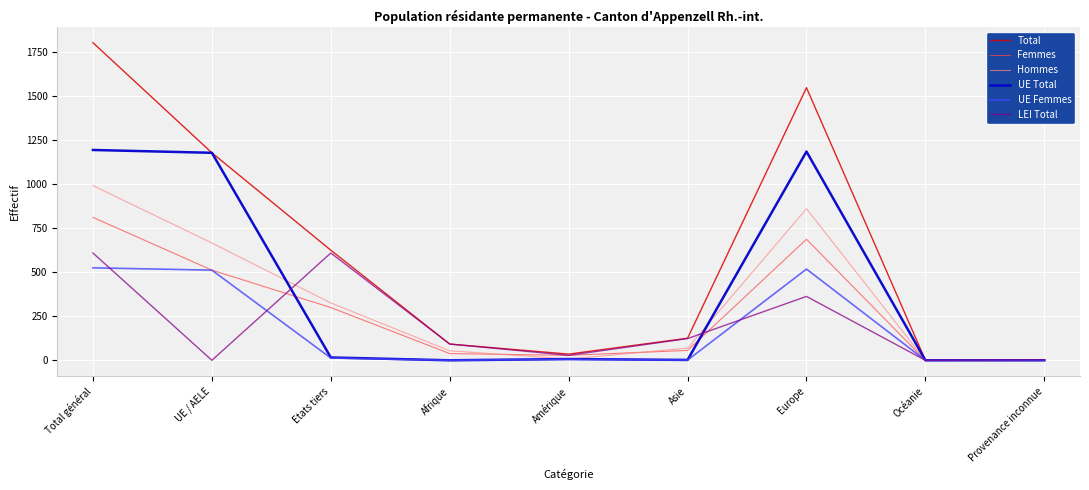

Rank the series at Total général from highest to lowest value.

Total, UE Total, Hommes, Femmes, LEI Total, UE Femmes